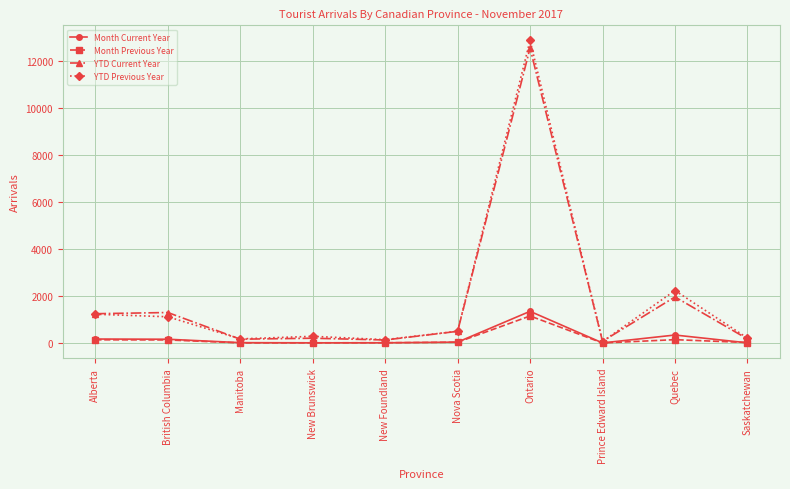

At which category is the sum across all series the highest?

Ontario